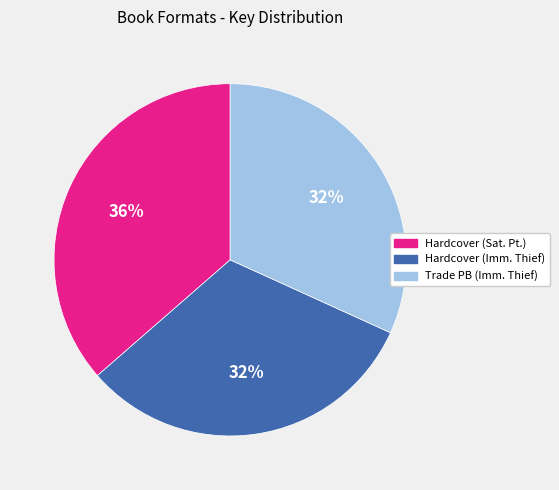

To the nearest percent, what is the average slice percentage?

33%